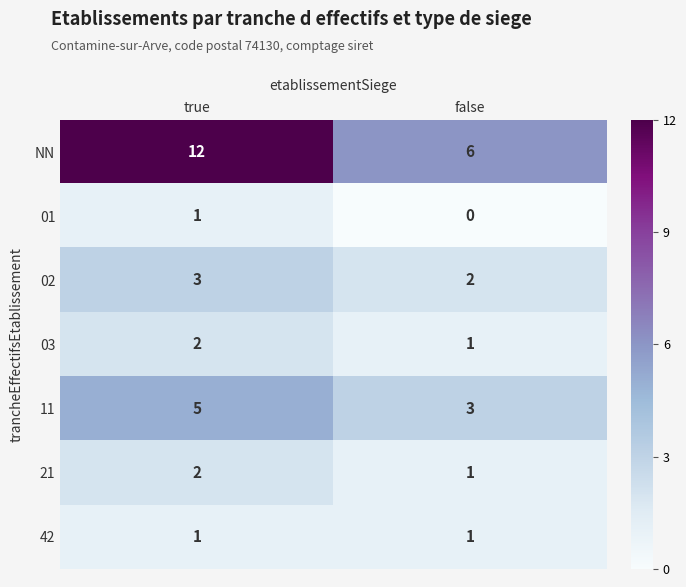

Reading left to right, extract all data points from this chart.

NN: true=12	false=6
01: true=1	false=0
02: true=3	false=2
03: true=2	false=1
11: true=5	false=3
21: true=2	false=1
42: true=1	false=1